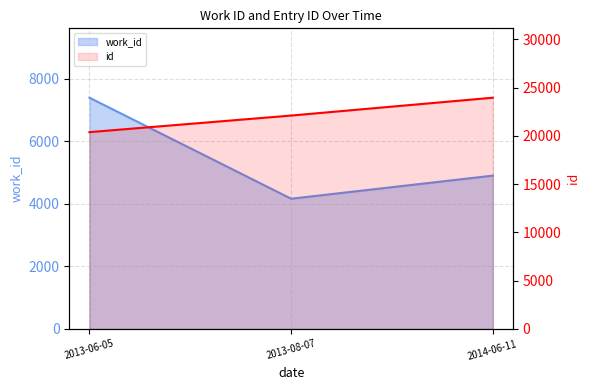

At 2014-06-11, list the series in order from largest to smallest.

id, work_id